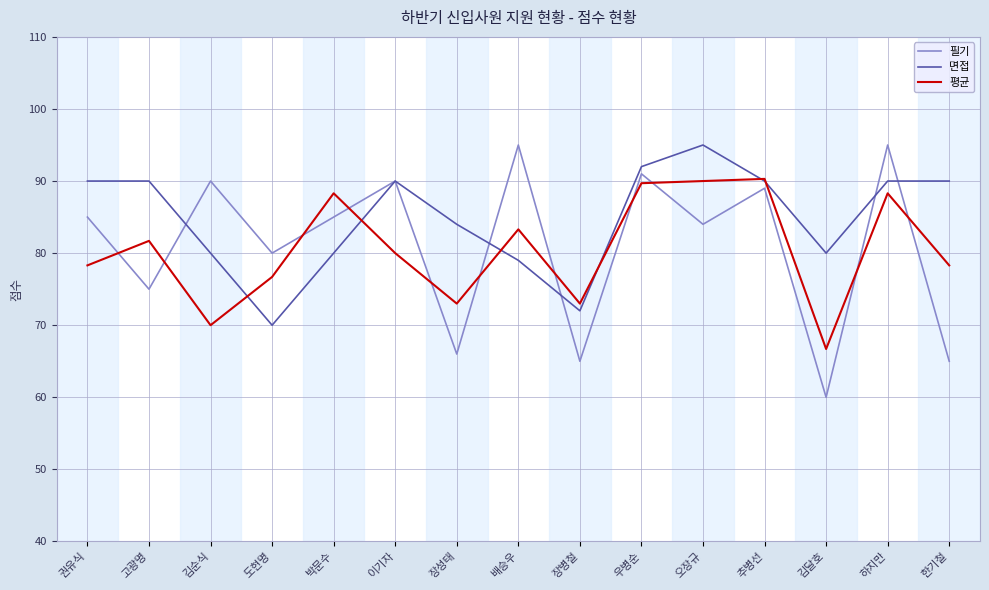

Which category has the lowest value in the 면접 series?

도현명